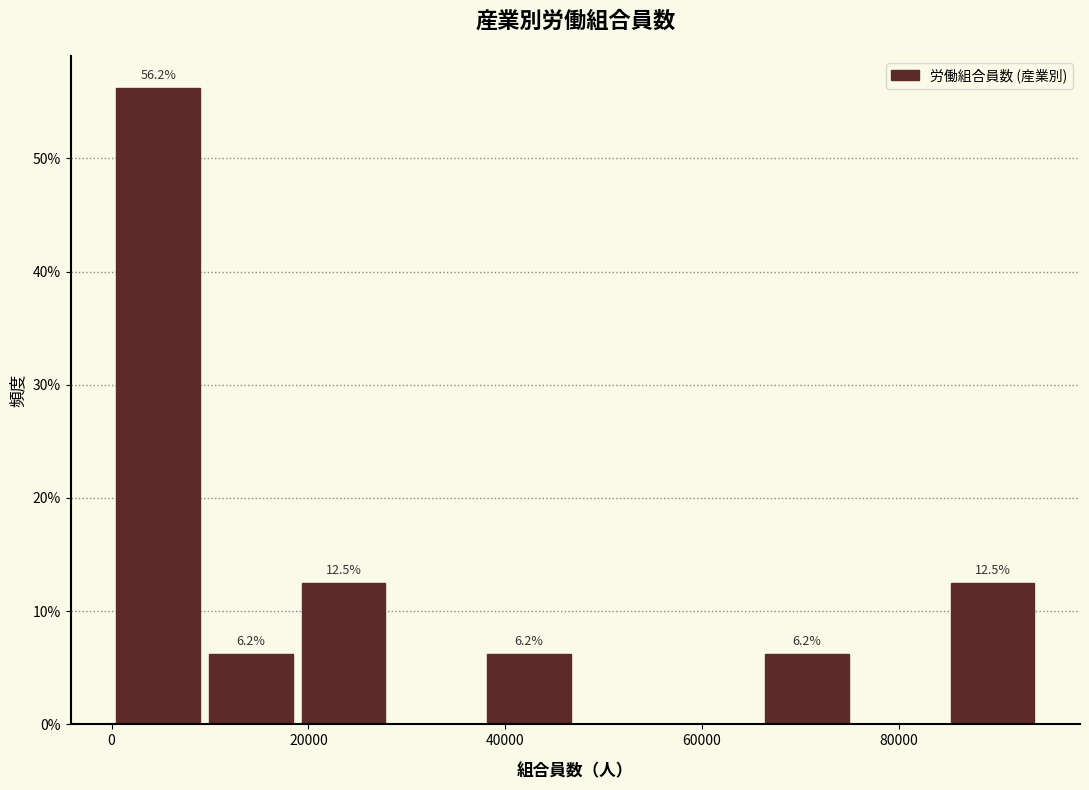

Over which range of the x-axis is the bar tallest?

0 to 10000